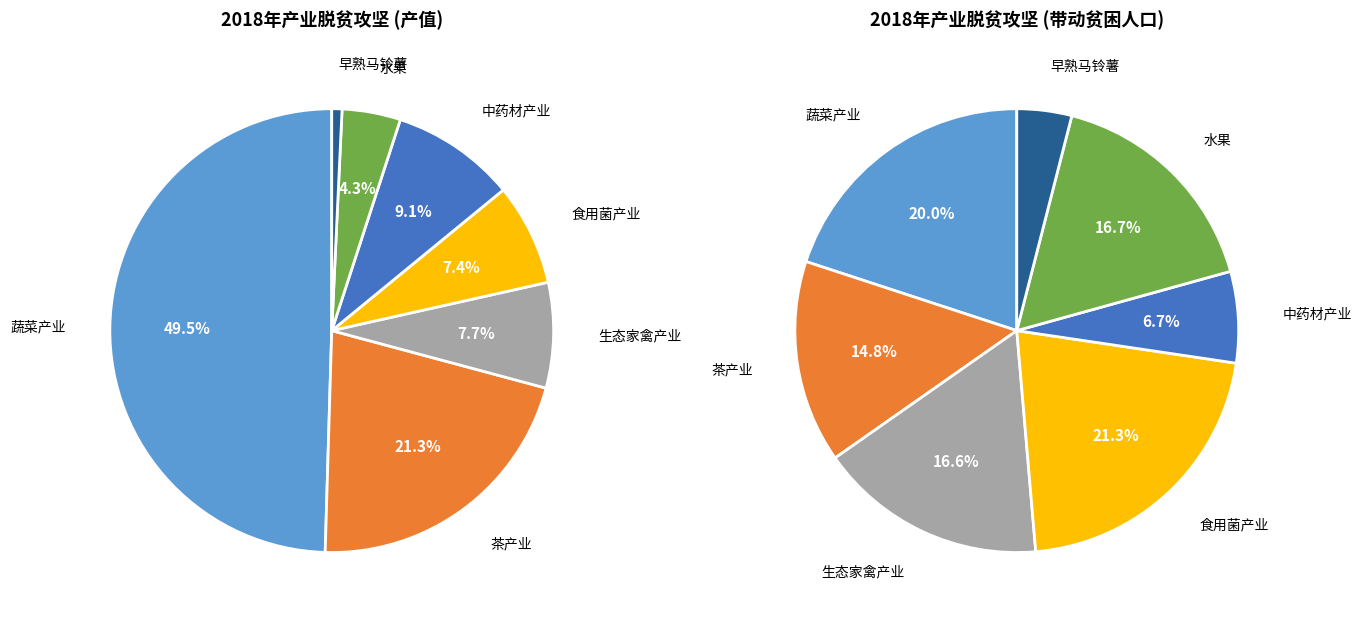

How many segments does this pie chart have?

7